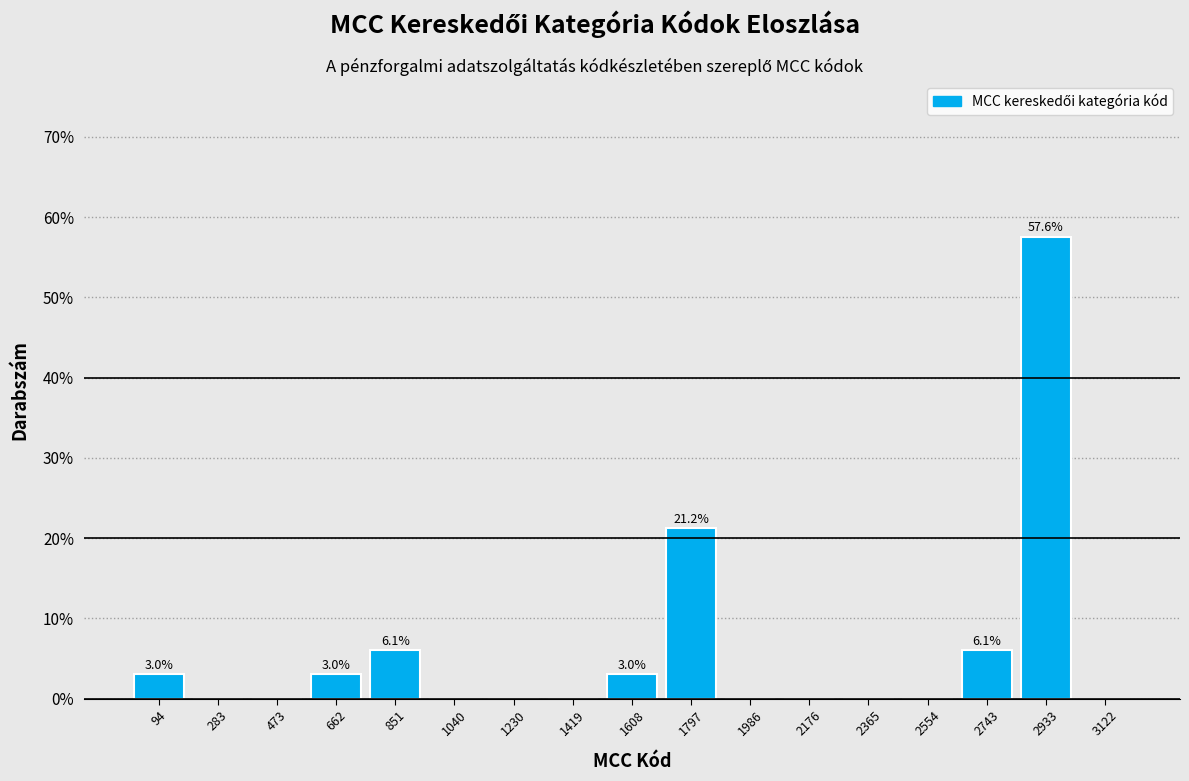

Which range on the x-axis has the tallest bar?

2840 to 3020